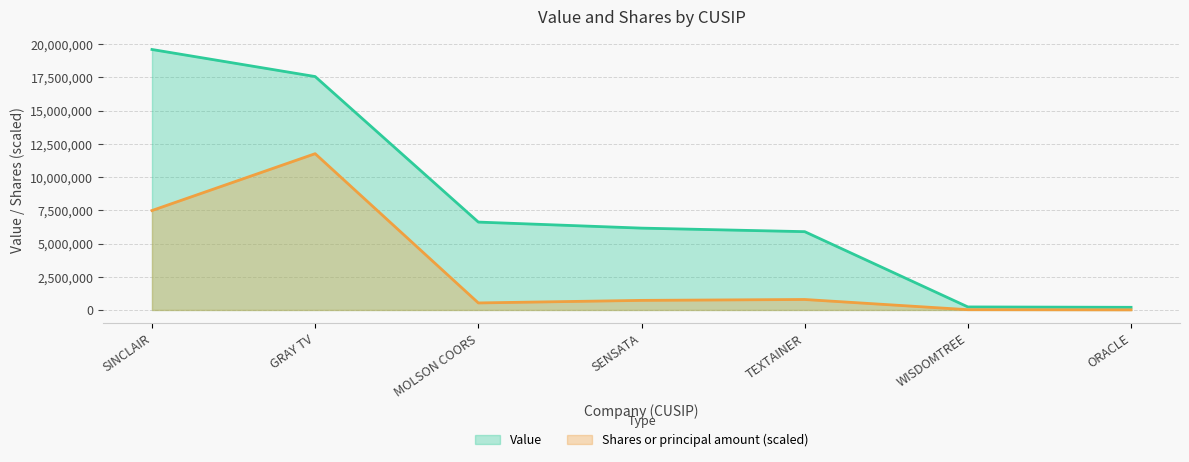

Where does the Value series first go above 6161650?

SINCLAIR